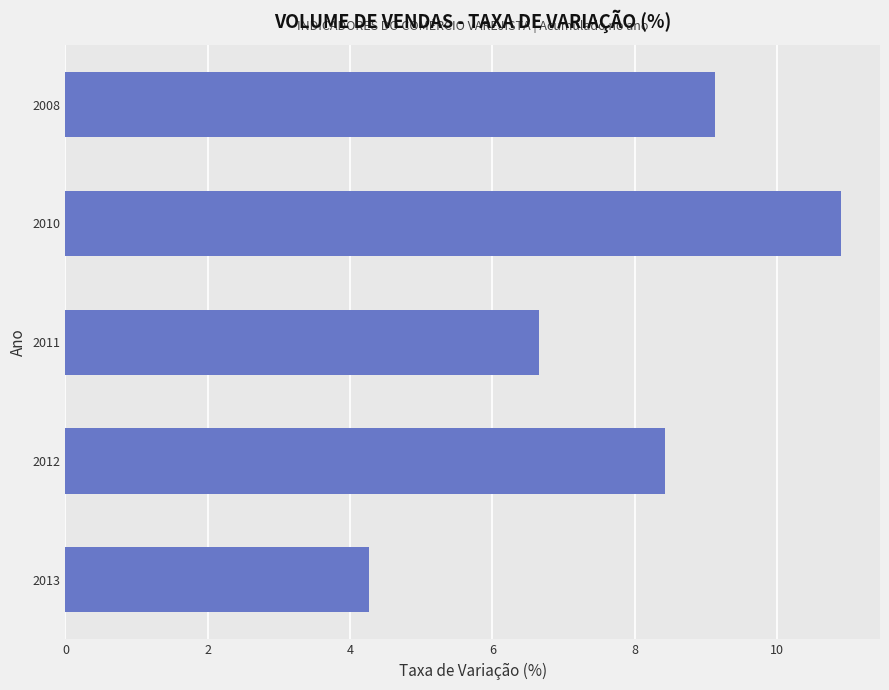

List the labels in order of value, smallest first.

2013, 2011, 2012, 2008, 2010